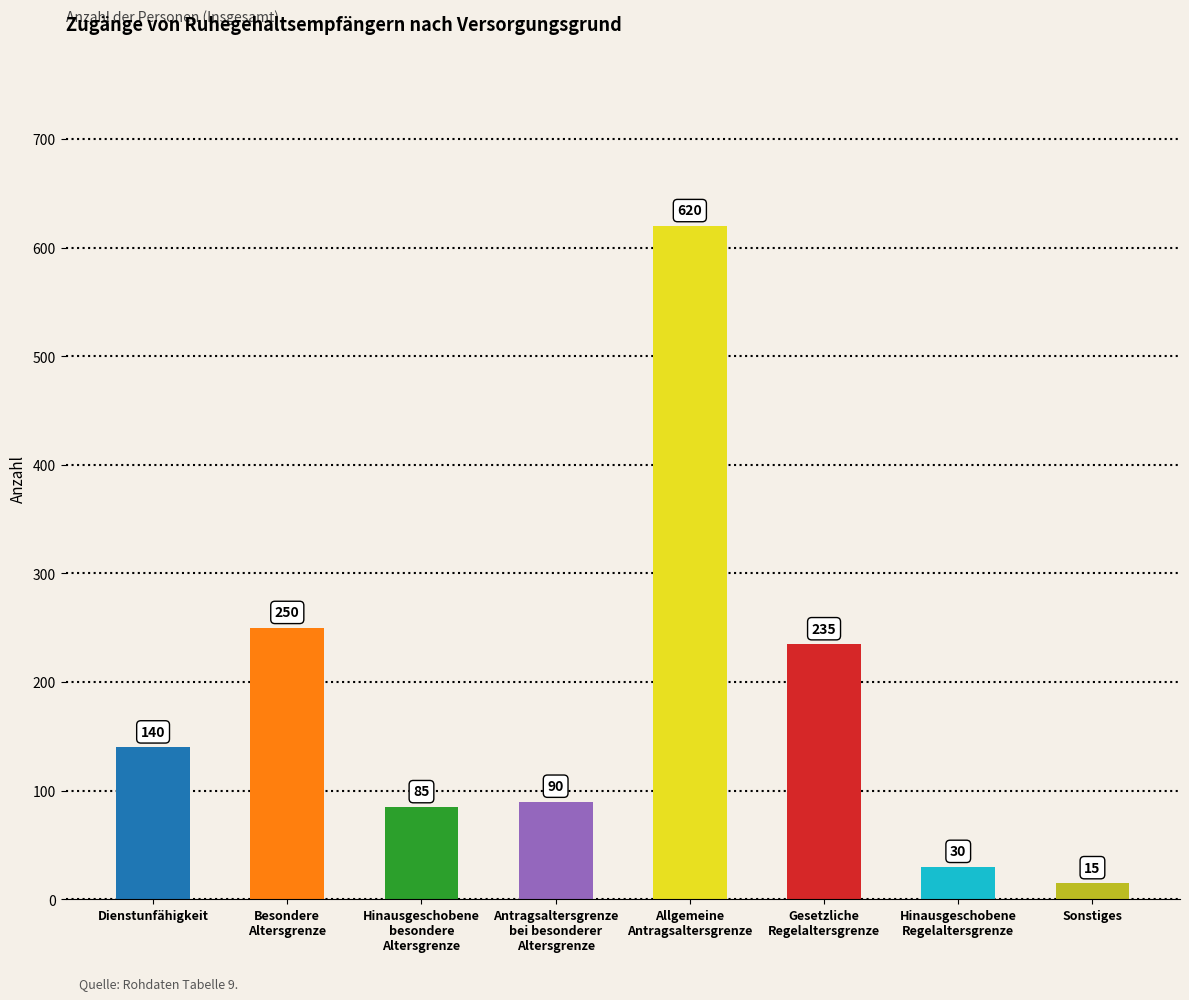

Reading right to left, extract all data points from this chart.

Sonstiges=15	Hinausgeschobene
Regelaltersgrenze=30	Gesetzliche
Regelaltersgrenze=235	Allgemeine
Antragsaltersgrenze=620	Antragsaltersgrenze
bei besonderer
Altersgrenze=90	Hinausgeschobene
besondere
Altersgrenze=85	Besondere
Altersgrenze=250	Dienstunfähigkeit=140